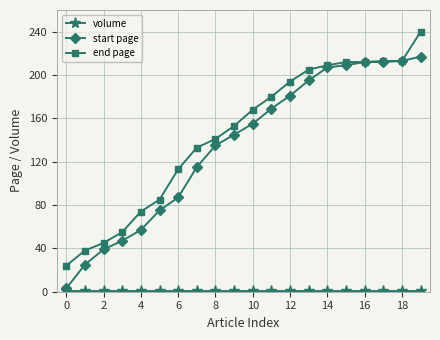

At how many categories does at least one series exceed 118?

13